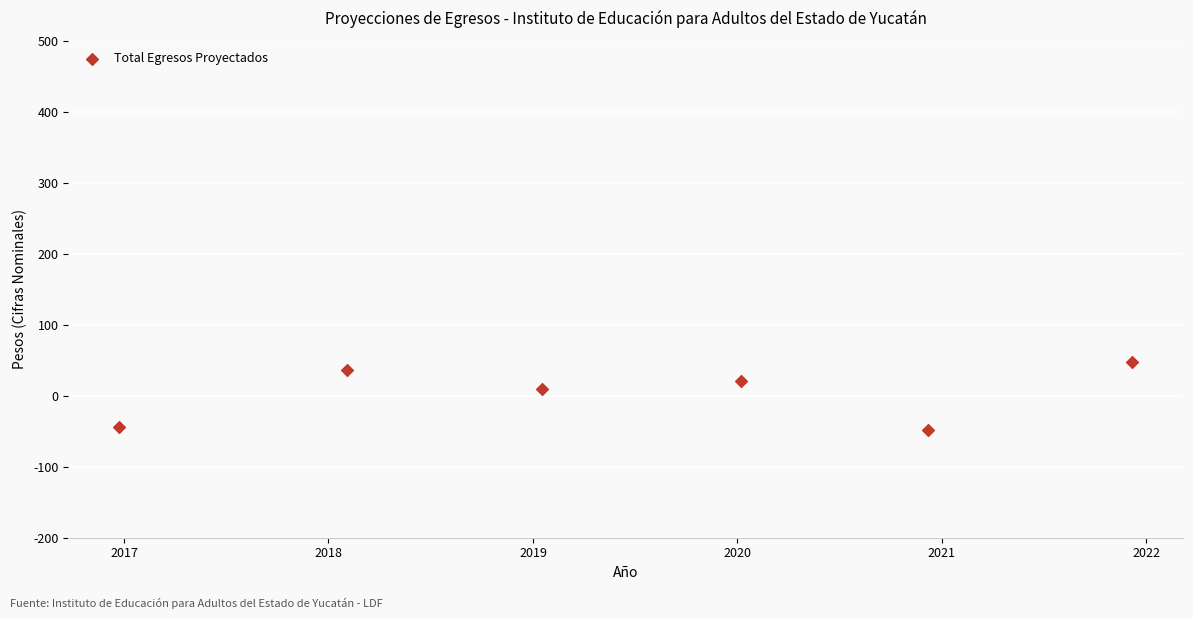

What is the range of Y values (max minus min)?

94.9